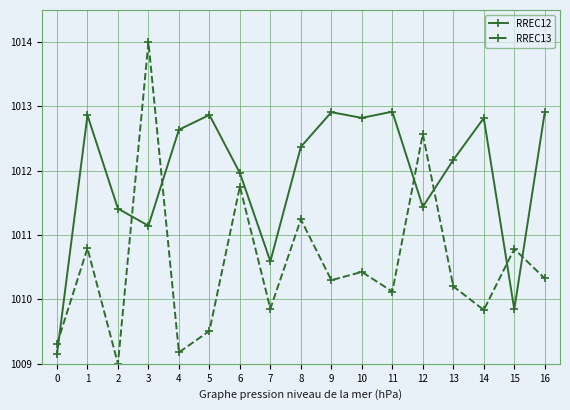

Which label corresponds to the largest value in the chart?

3